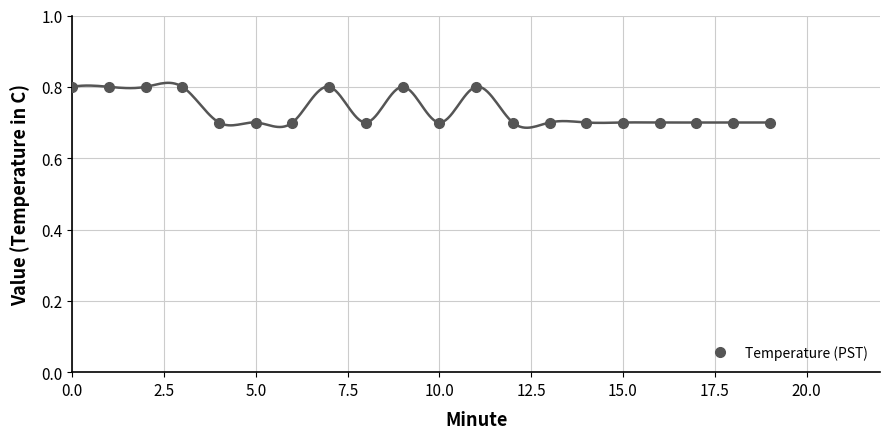

What is the smallest value displayed?

0.7